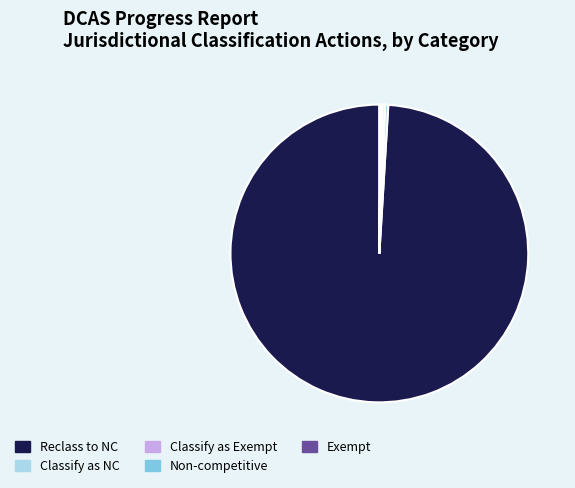

Which category has the biggest portion of the pie?

Reclass to NC